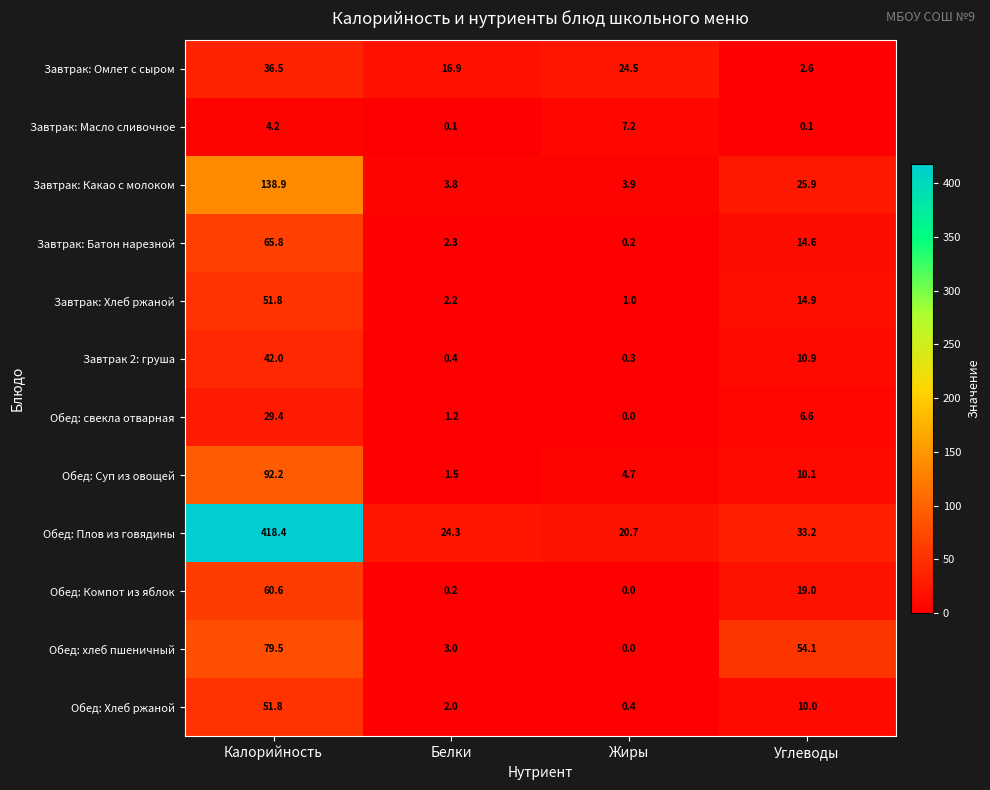

Which category has the highest value across all series?

Калорийность